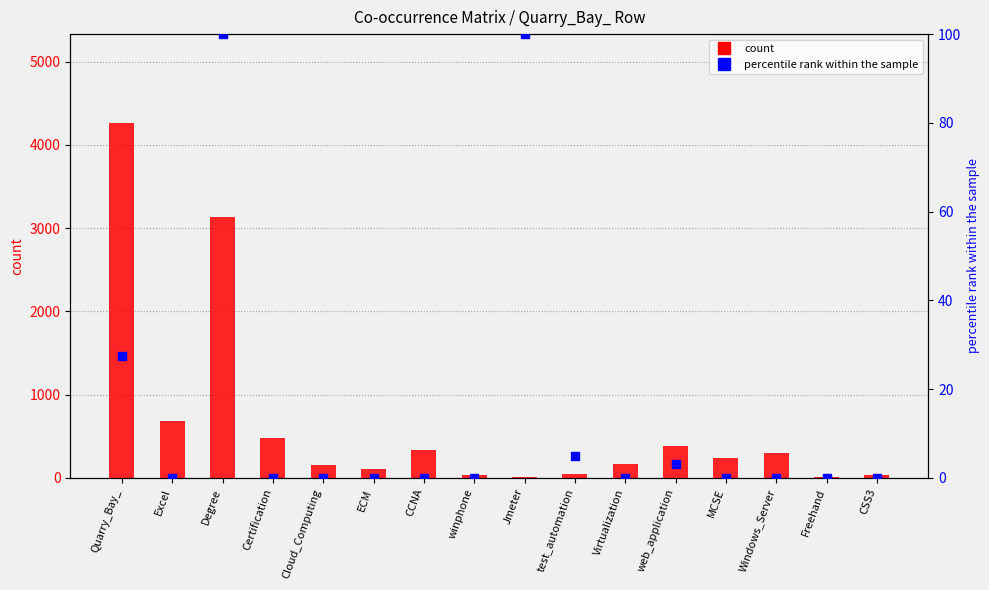

Which series has the largest Y range (max minus min)?

count